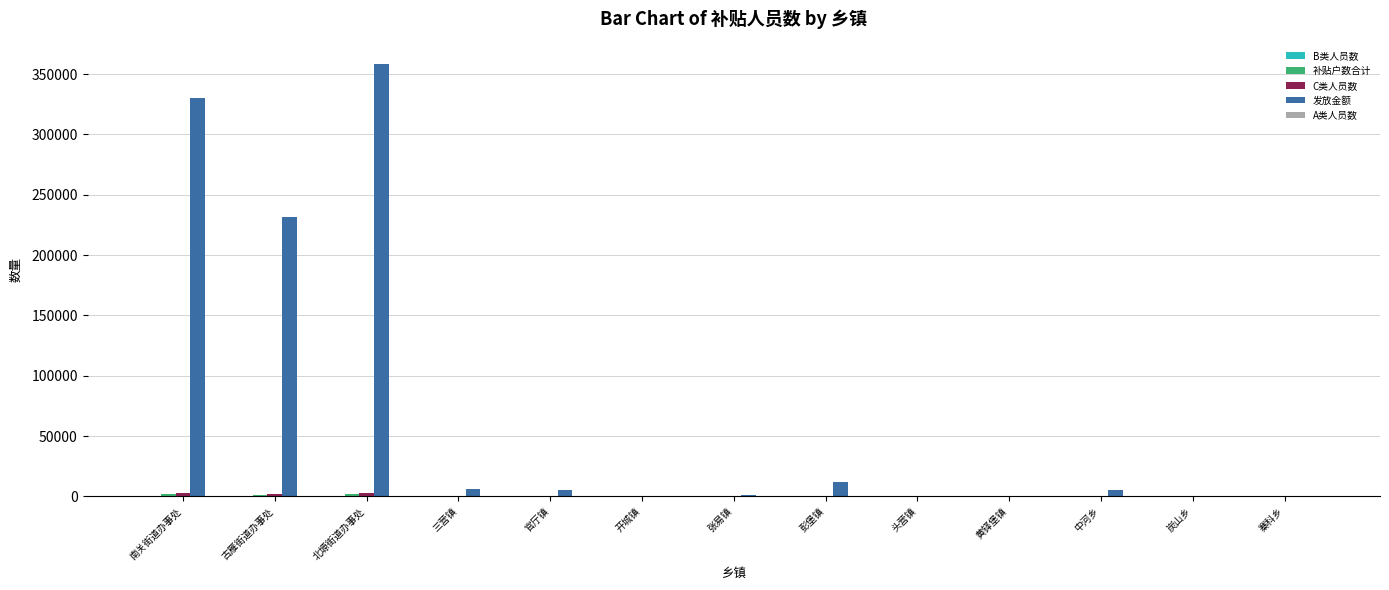

What is the maximum value shown in the chart?

358500